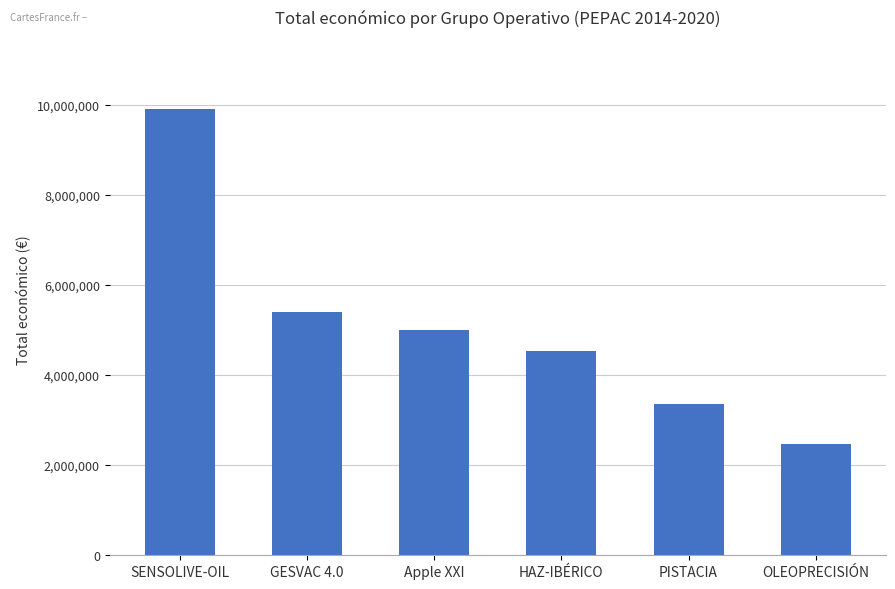

What is the label of the 3rd bar from the left?

Apple XXI